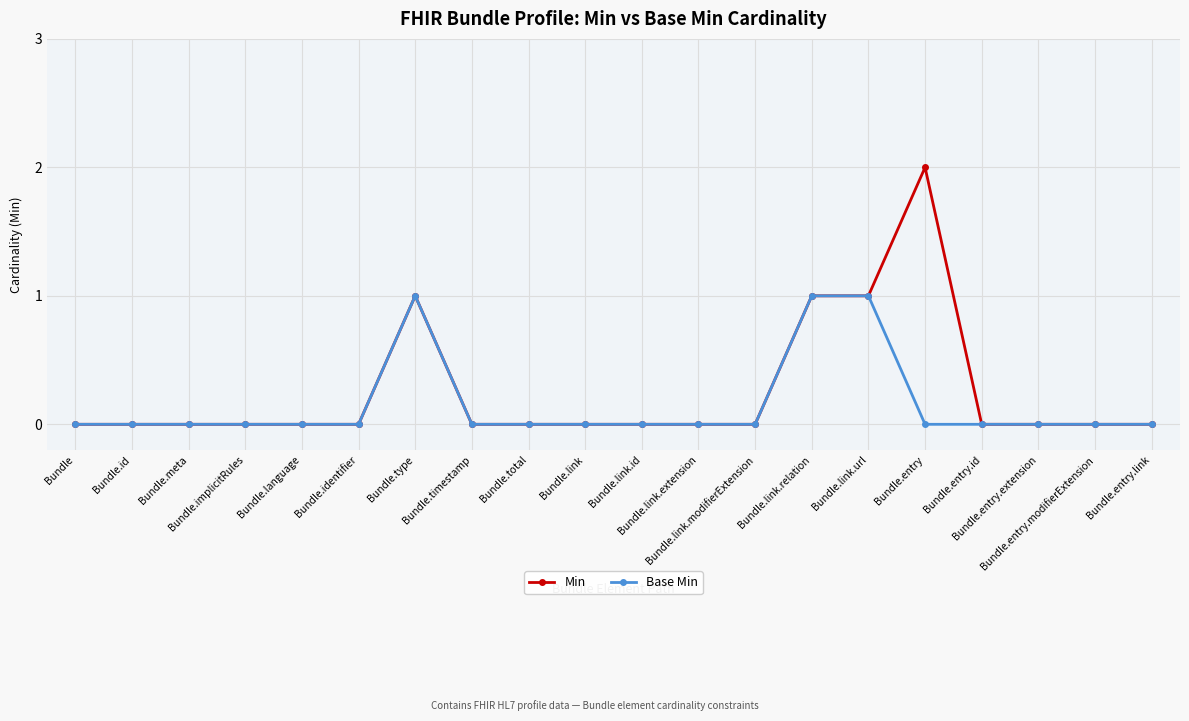

True or false: Base Min has more than 0 interior local peaks.

True